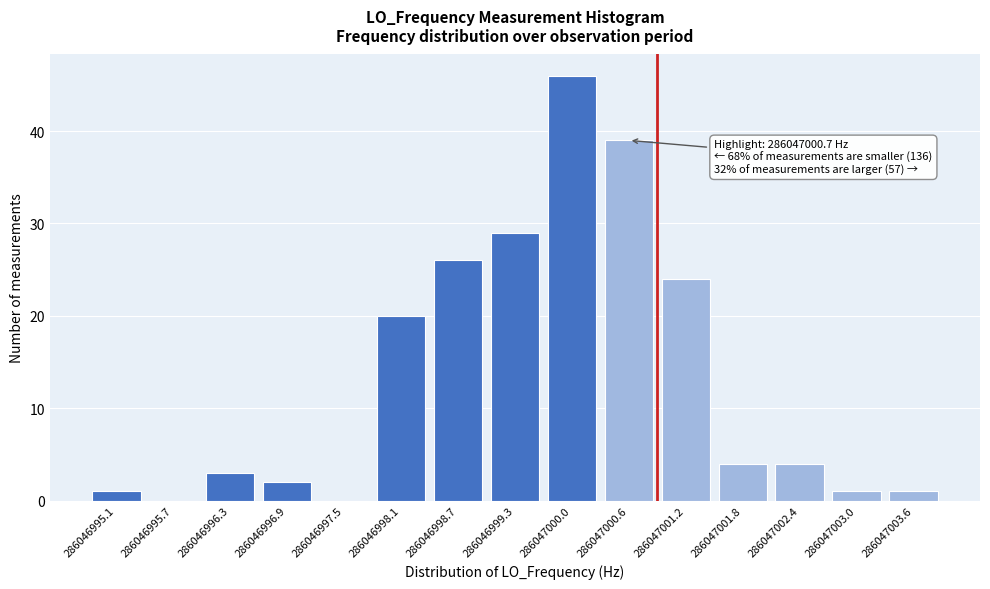

Reading right to left, what are all the values shown in this chart?

286047003.6=1	286047003.0=1	286047002.4=4	286047001.8=4	286047001.2=24	286047000.6=39	286047000.0=46	286046999.3=29	286046998.7=26	286046998.1=20	286046997.5=0	286046996.9=2	286046996.3=3	286046995.7=0	286046995.1=1